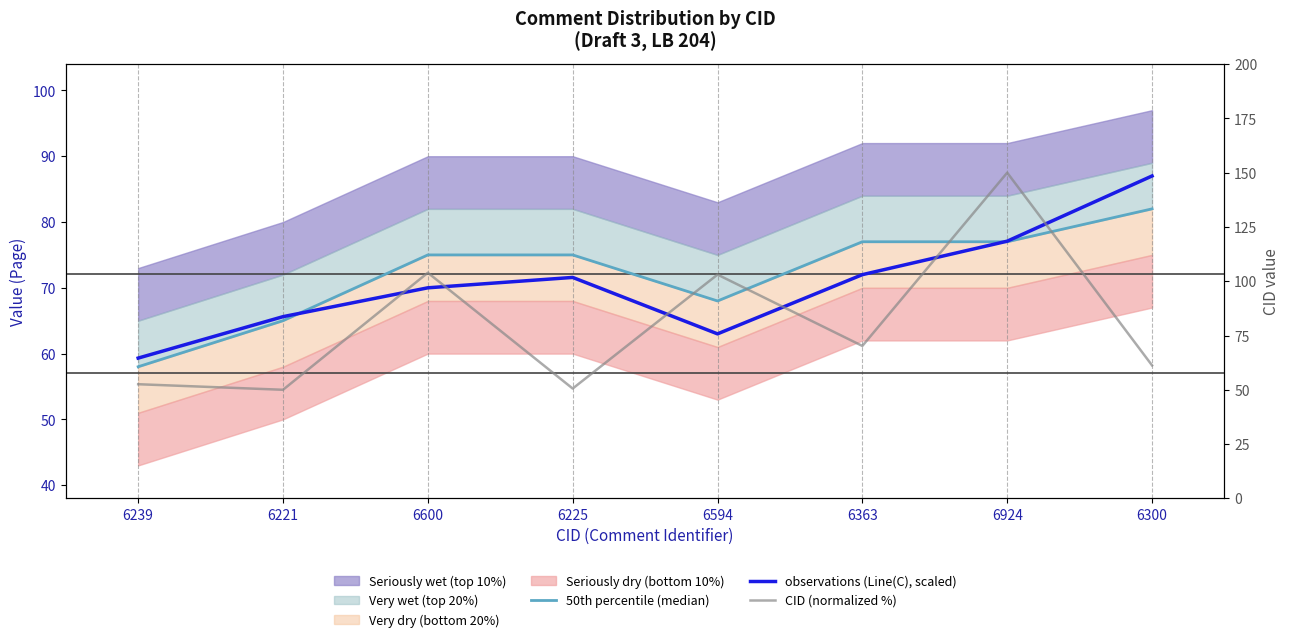

At which category does observations (Line(C), scaled) reach its first local peak?

6225